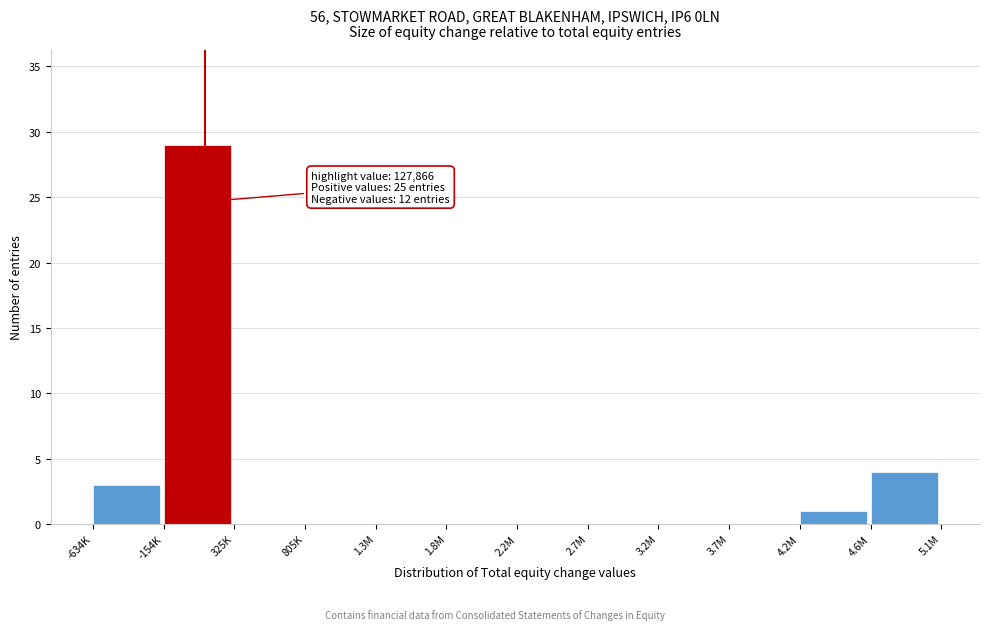

Reading right to left, list all the values displayed in this chart.

4.6M=4	4.2M=1	3.7M=0	3.2M=0	2.7M=0	2.2M=0	1.8M=0	1.3M=0	805K=0	325K=0	-154K=29	-634K=3